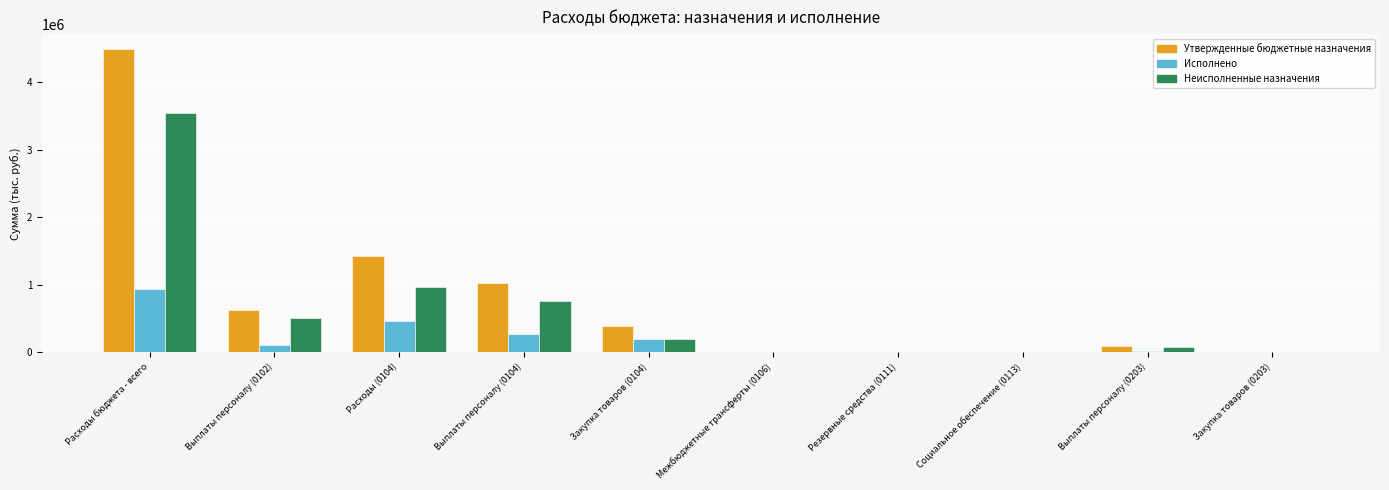

The Неисполненные назначения series shows 3551816.5 at Расходы бюджета - всего. True or false?

True